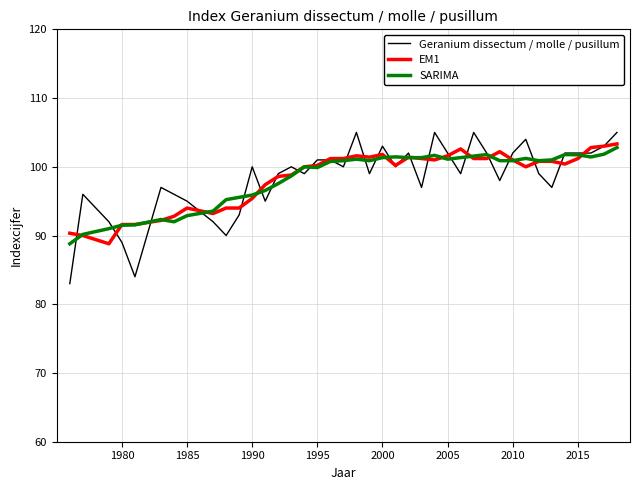

What is the greatest value displayed?

105.0